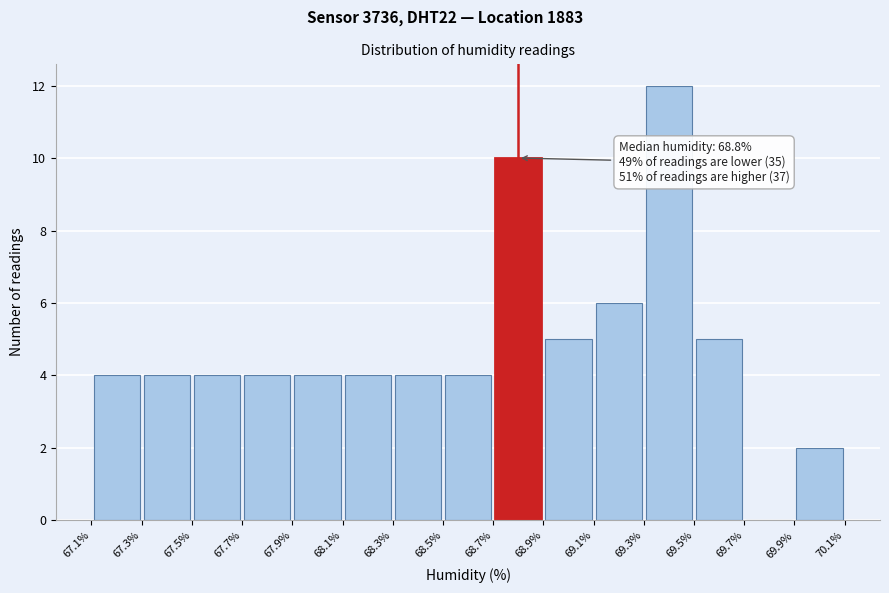

Which range on the x-axis has the tallest bar?

69.3% to 69.5%